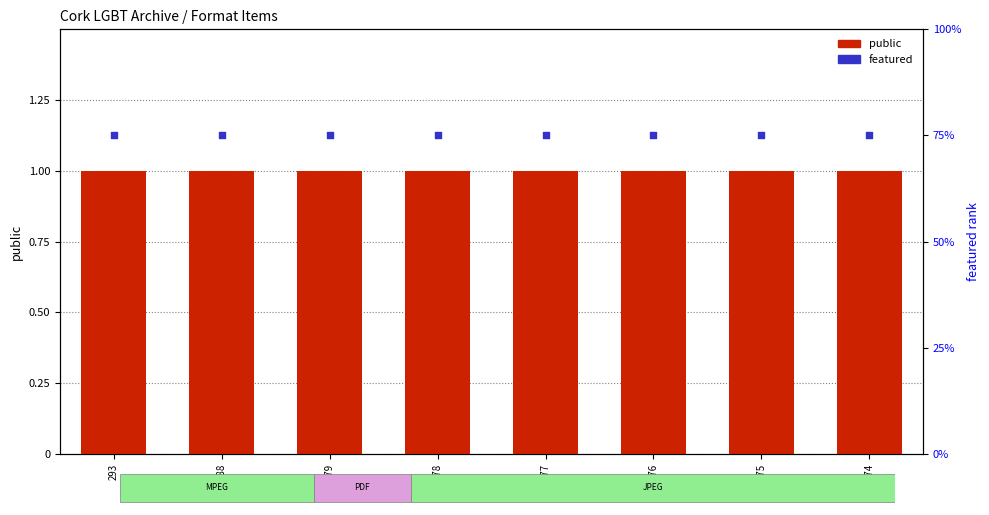

What is the total value across all series at 274?

76